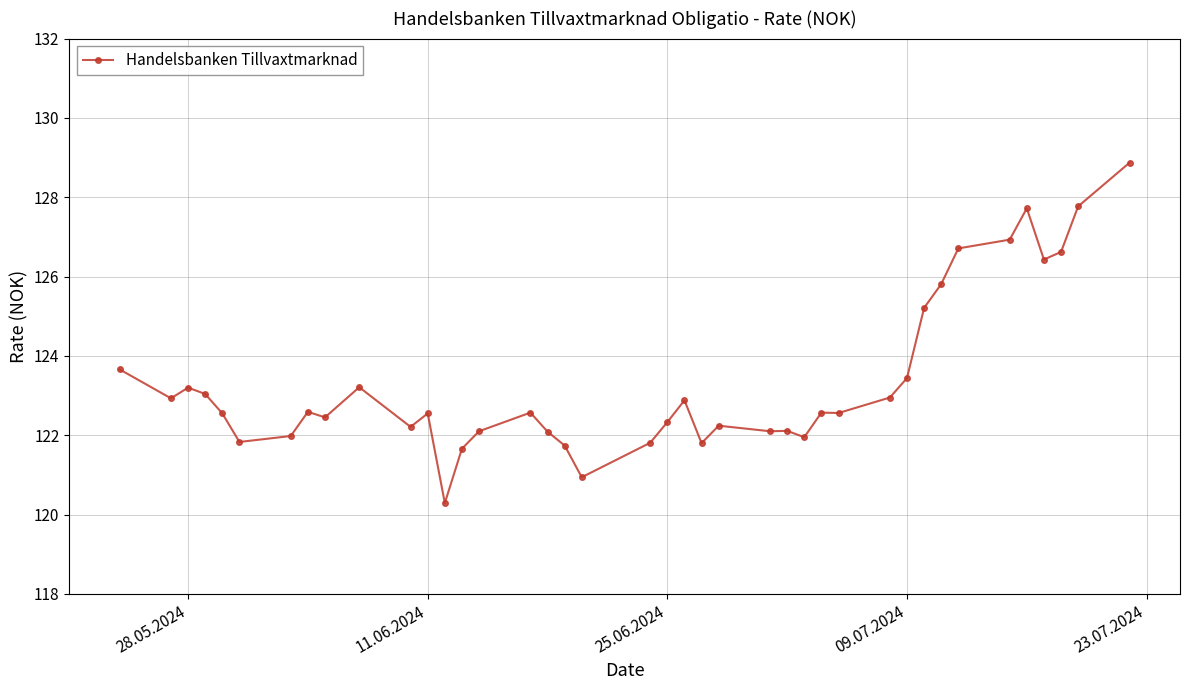

What is the sum of all values?

4934.4